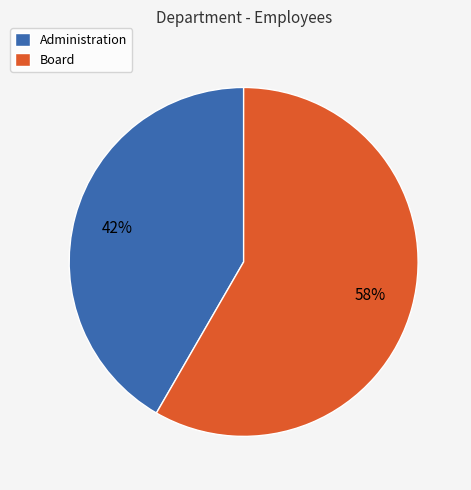

Is it true that Administration is 51% of the pie?

False